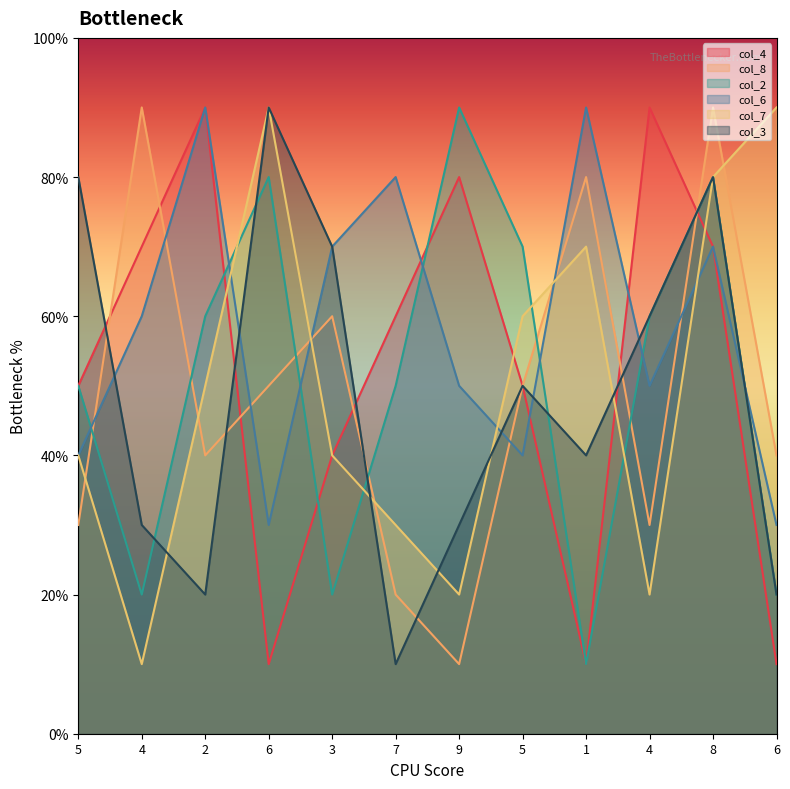

Which category has the lowest value across all series?

6